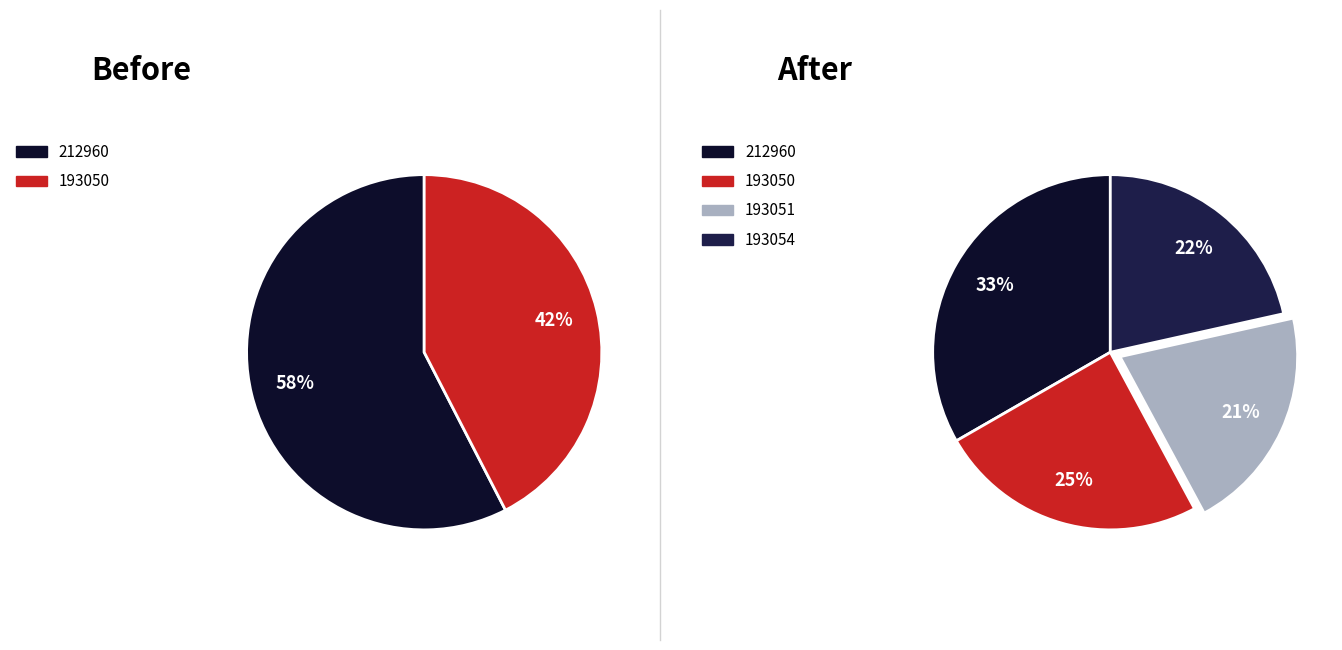

To the nearest percent, what portion does 193051 represent?

21%